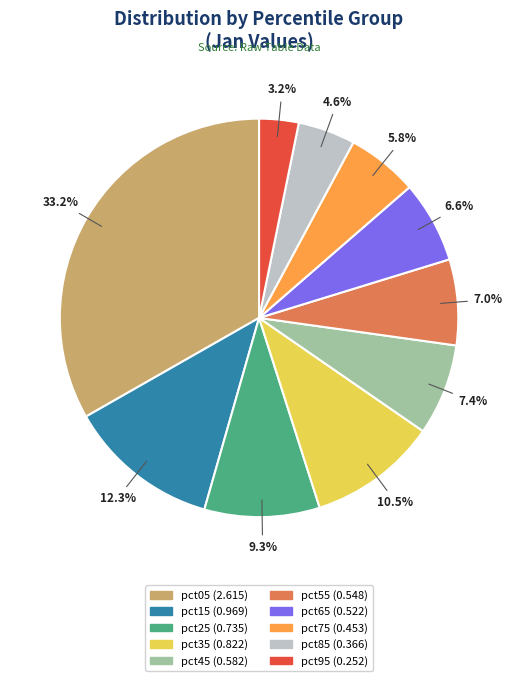

Does any single category account for the majority?

No